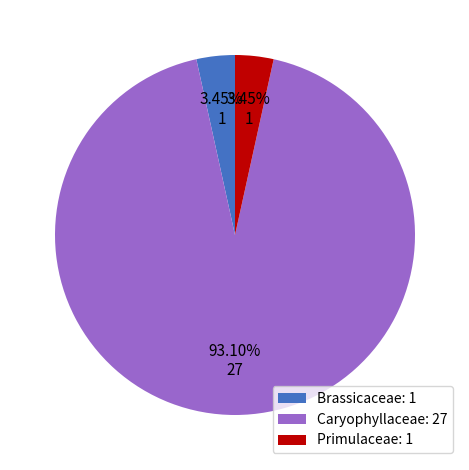

Combined, do Primulaceae: 1 and Brassicaceae: 1 account for over 50%?

No